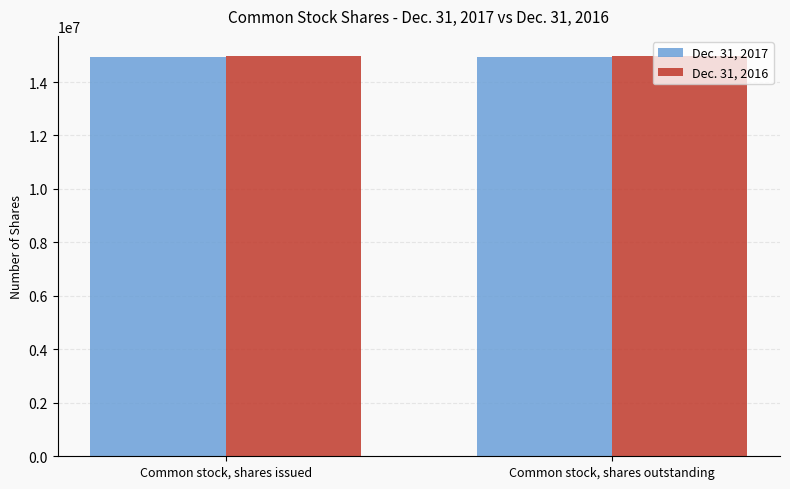

List the series in order of their overall mean, highest first.

Dec. 31, 2016, Dec. 31, 2017